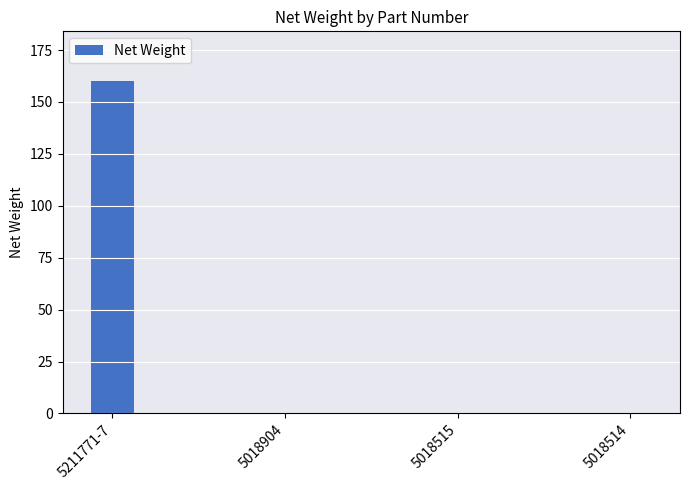

Which category has the highest value across all series?

5211771-7